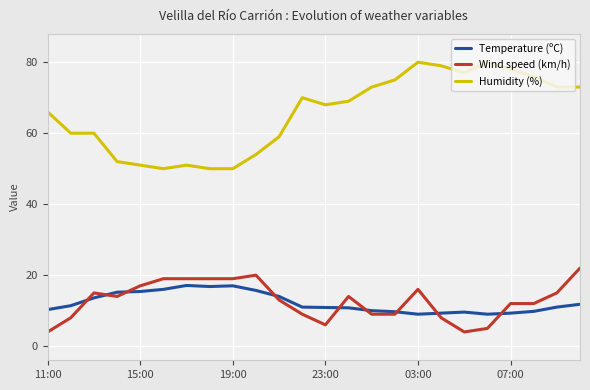

True or false: Wind speed (km/h) and Humidity (%) cross at least once.

False